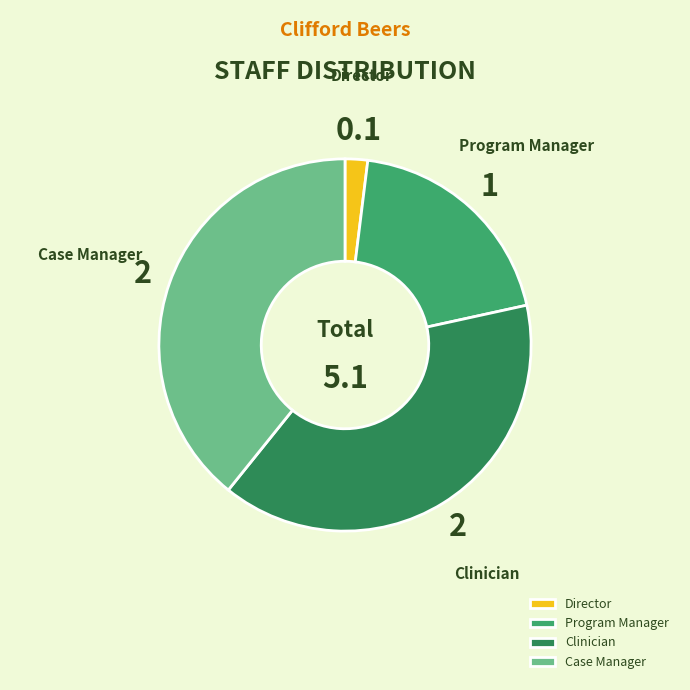

Which has a higher value, Clinician or Program Manager?

Clinician